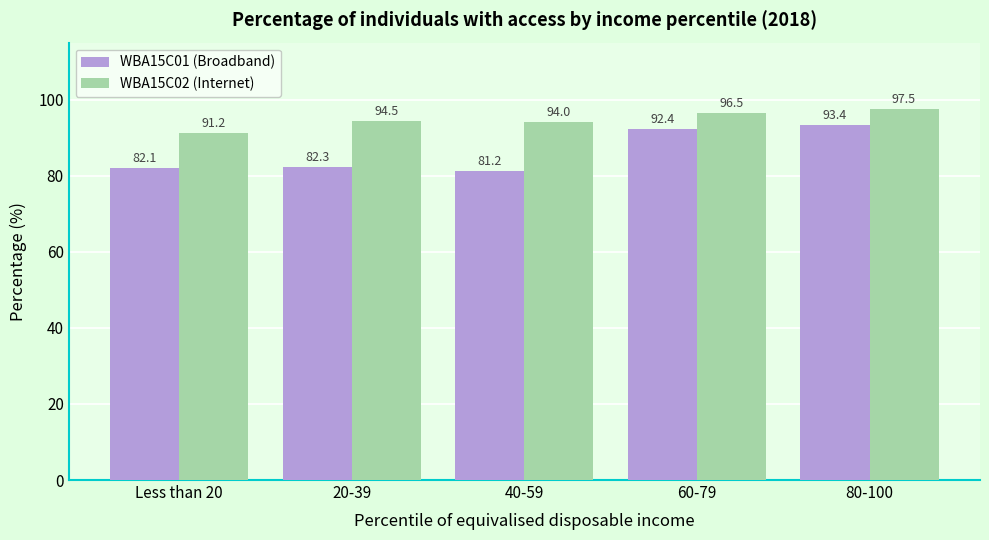

Reading left to right, what are all the values shown in this chart?

WBA15C01 (Broadband): Less than 20=82.1	20-39=82.3	40-59=81.2	60-79=92.4	80-100=93.4
WBA15C02 (Internet): Less than 20=91.2	20-39=94.5	40-59=94.0	60-79=96.5	80-100=97.5